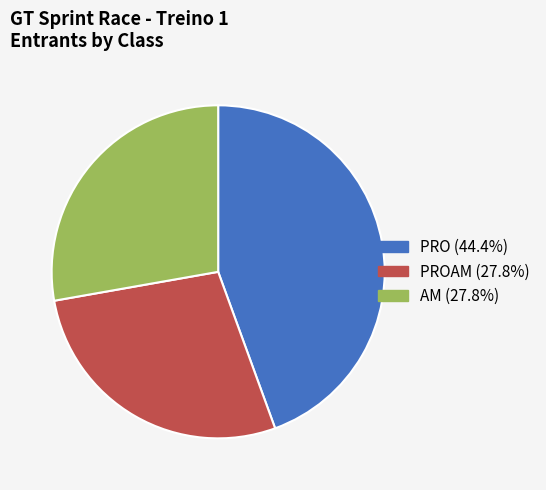

Is there any slice that represents more than half of the pie?

No